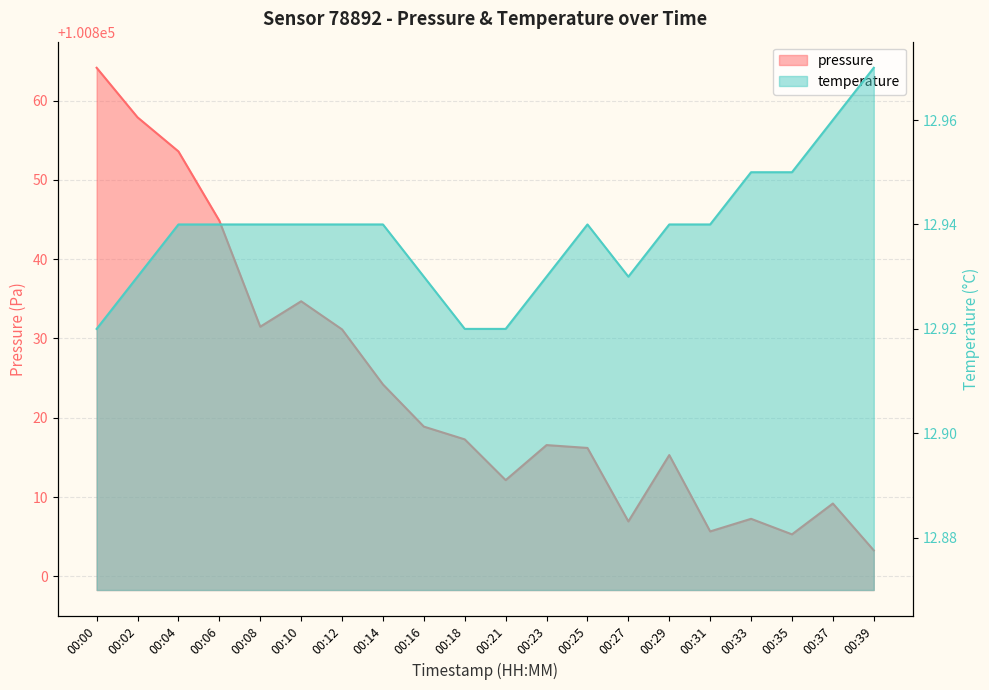

What are all the series names shown in the legend?

pressure, temperature